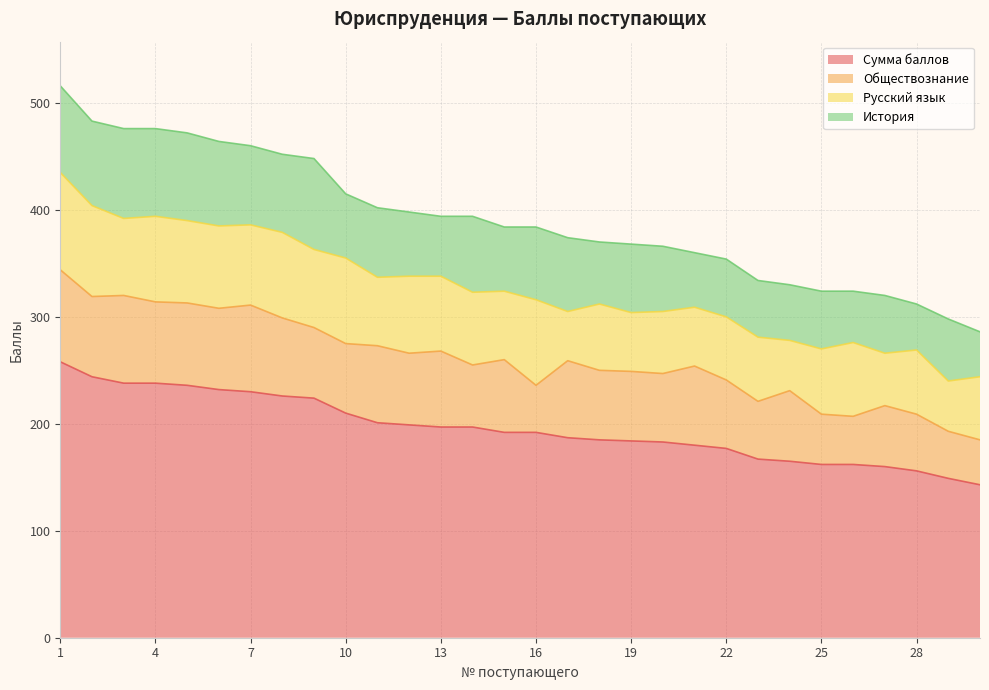

Reading left to right, list all the values displayed in this chart.

Сумма баллов: 1=258	2=244	3=238	4=238	5=236	6=232	7=230	8=226	9=224	10=210	11=201	12=199	13=197	14=197	15=192	16=192	17=187	18=185	19=184	20=183	21=180	22=177	23=167	24=165	25=162	26=162	27=160	28=156	29=149	30=143
Обществознание: 1=86	2=75	3=82	4=76	5=77	6=76	7=81	8=73	9=66	10=65	11=72	12=67	13=71	14=58	15=68	16=44	17=72	18=65	19=65	20=64	21=74	22=64	23=54	24=66	25=47	26=45	27=57	28=53	29=44	30=42
Русский язык: 1=91	2=85	3=72	4=80	5=77	6=77	7=75	8=80	9=73	10=80	11=64	12=72	13=70	14=68	15=64	16=80	17=46	18=62	19=55	20=58	21=55	22=59	23=60	24=47	25=61	26=69	27=49	28=60	29=47	30=59
История: 1=81	2=79	3=84	4=82	5=82	6=79	7=74	8=73	9=85	10=60	11=65	12=60	13=56	14=71	15=60	16=68	17=69	18=58	19=64	20=61	21=51	22=54	23=53	24=52	25=54	26=48	27=54	28=43	29=58	30=42